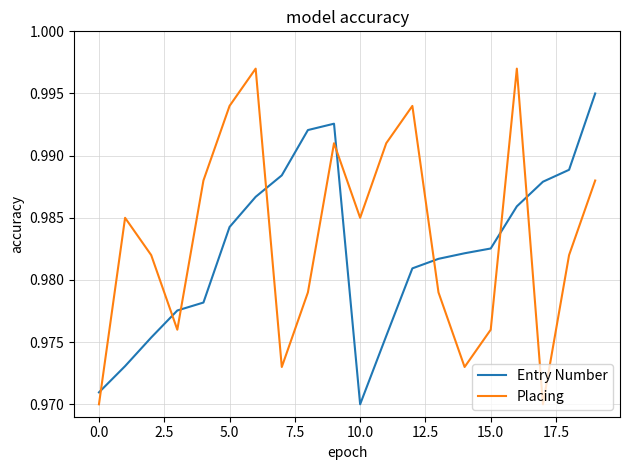

Which series has the largest range (max minus min)?

Placing